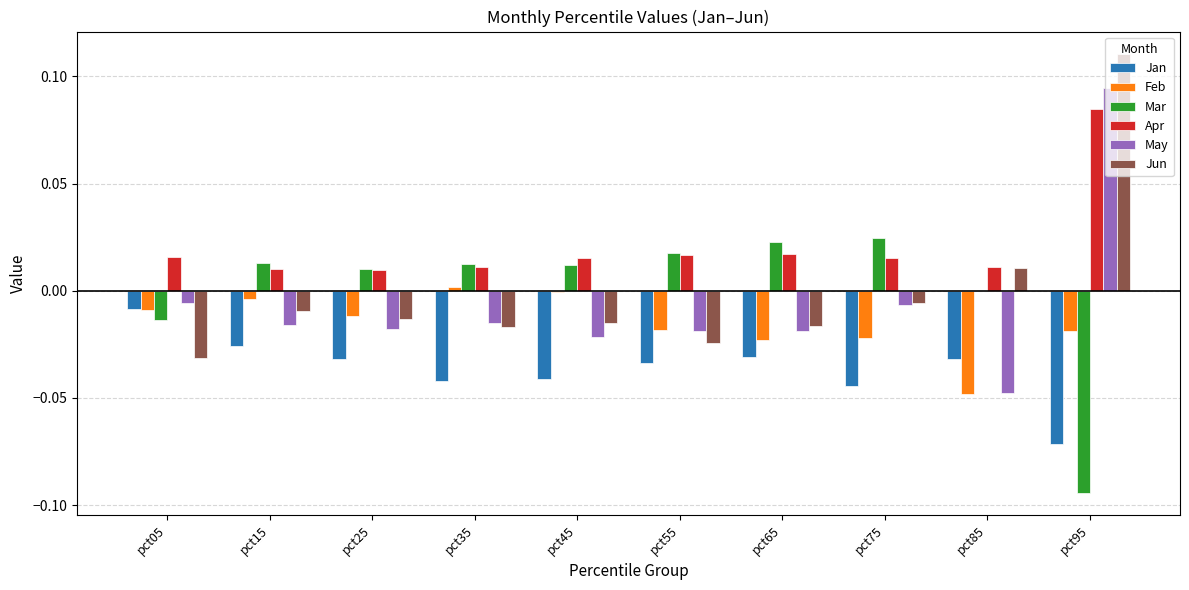

What is the spread (max minus min) of values at pct95?

0.2